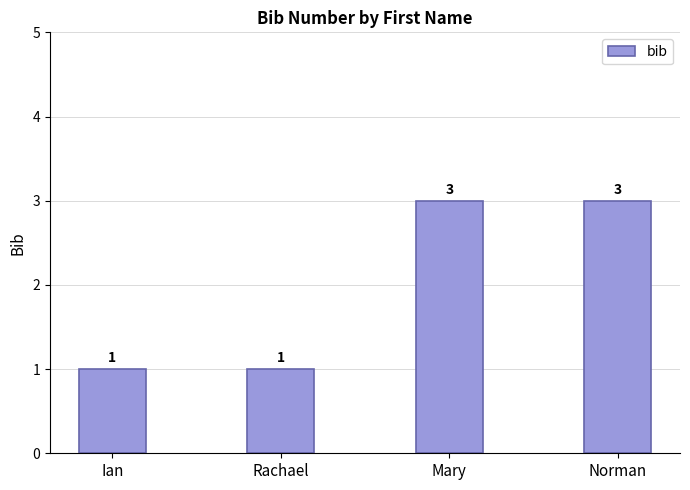

The value at Mary is 3. True or false?

True